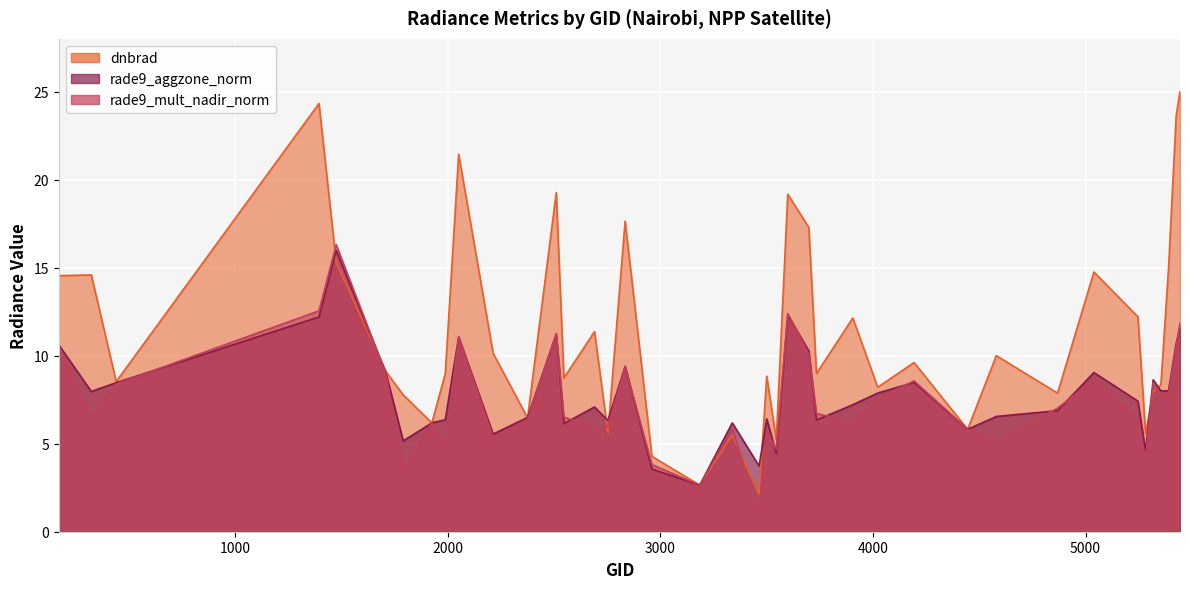

At which category does rade9_aggzone_norm reach its first local valley?

323